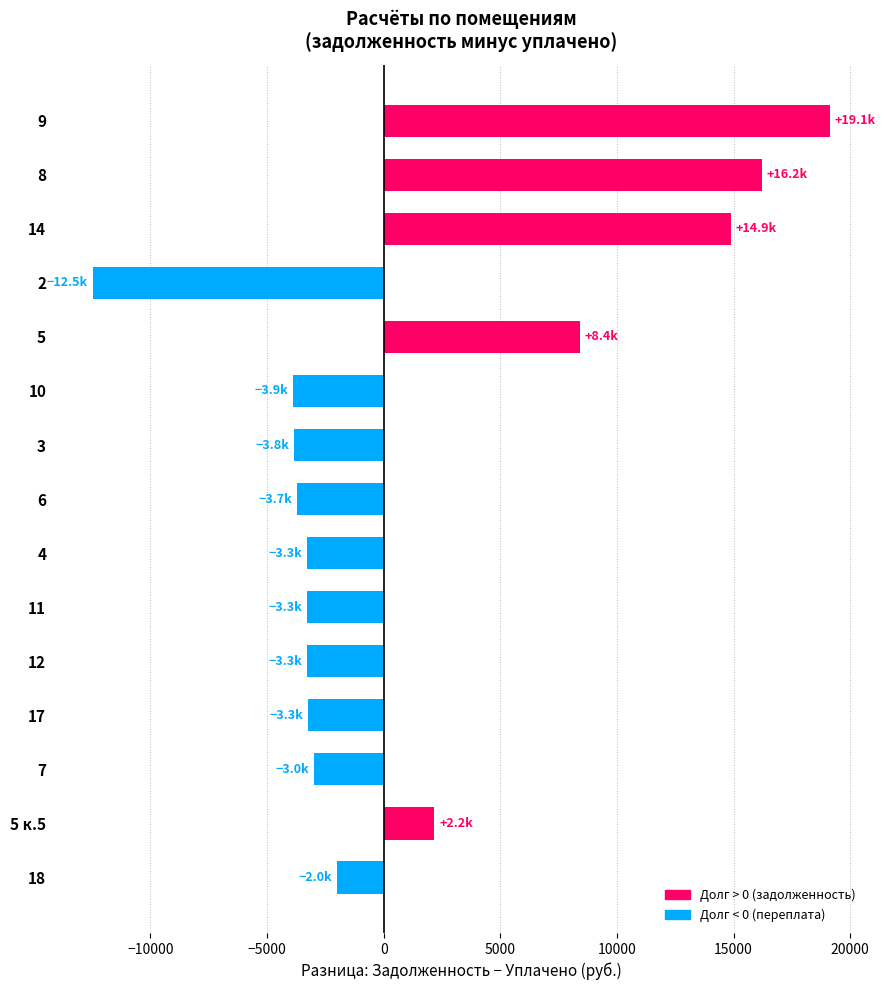

How many negative values are there?

10